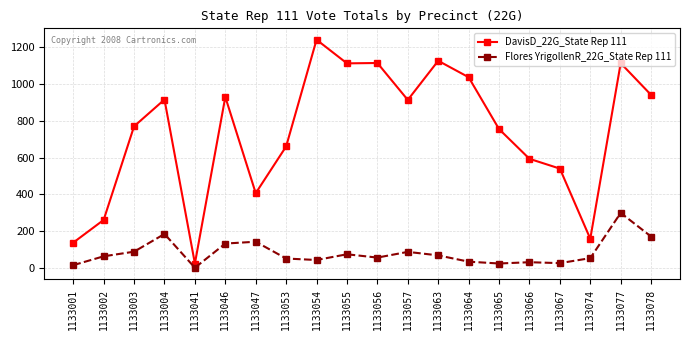

At which category does Flores YrigollenR_22G_State Rep 111 reach its first local peak?

1133004